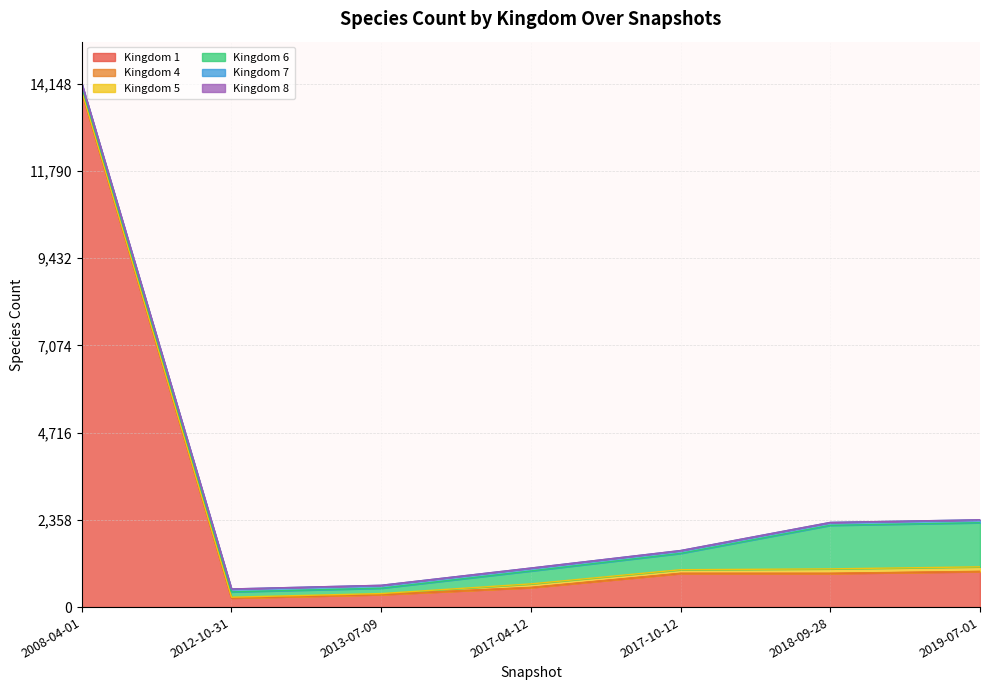

At how many categories does at least one series exceed 11960?

1